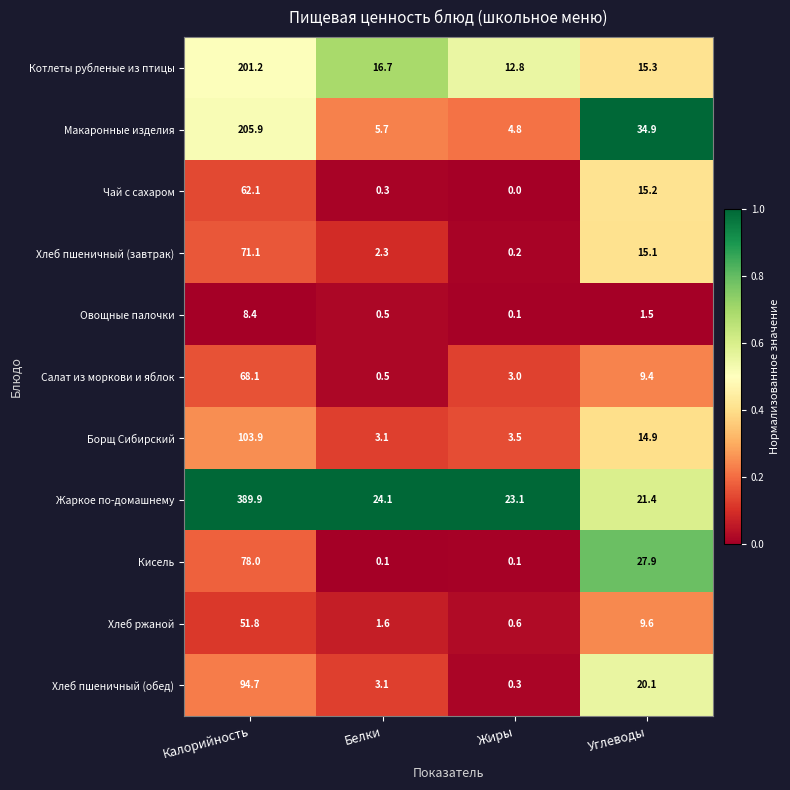

At which category is the sum across all series the highest?

Калорийность